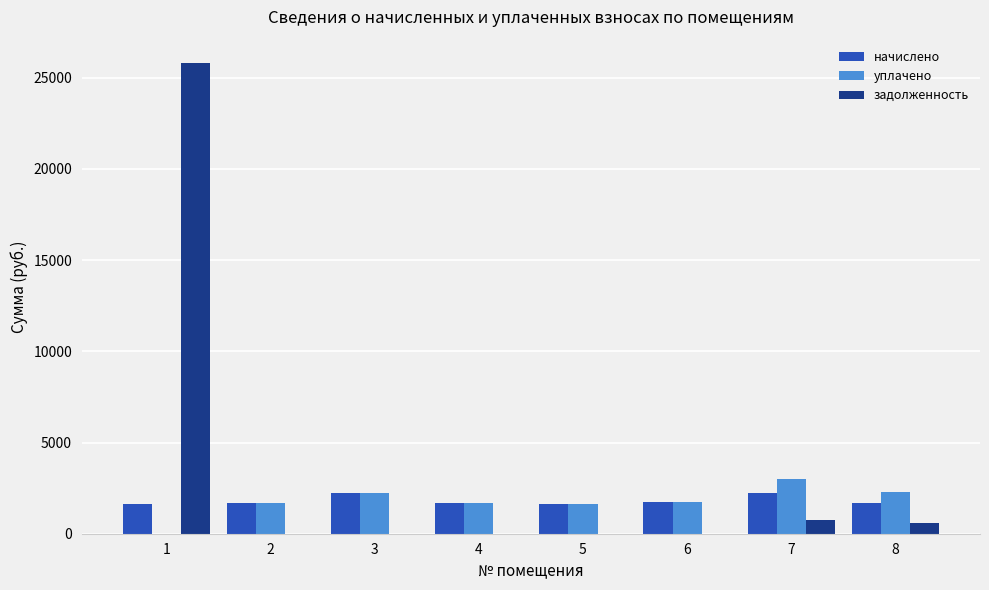

What is the highest value of the уплачено series?

2996.4